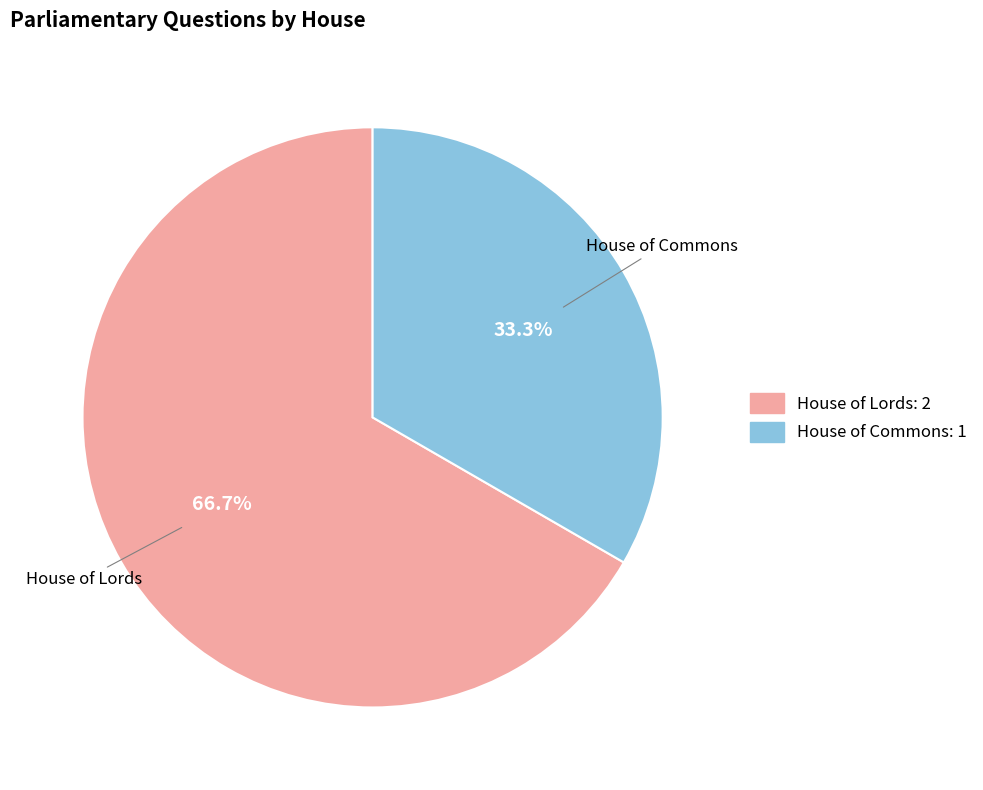

Is it true that House of Commons is 27% of the pie?

False